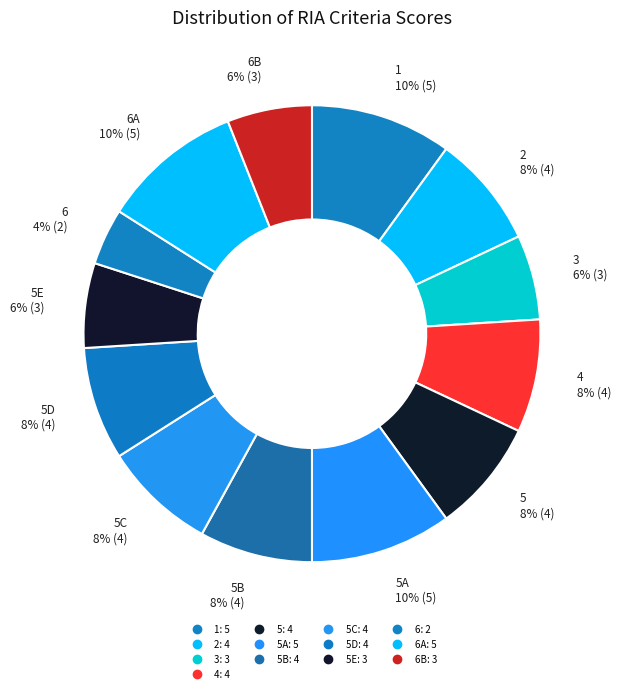

Rank the categories by value from highest to lowest.

1, 5A, 6A, 2, 4, 5, 5B, 5C, 5D, 3, 5E, 6B, 6